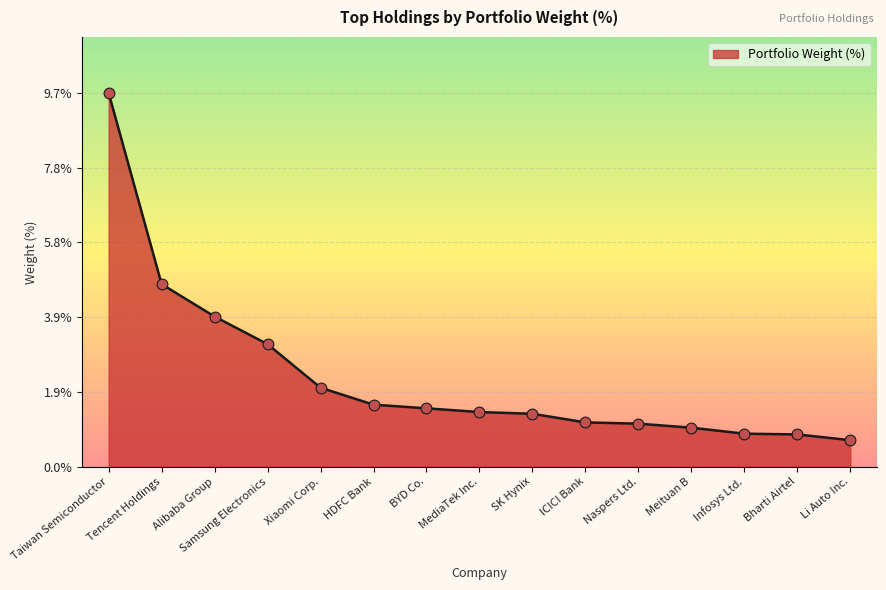

What is the ratio of the value at Li Auto Inc. to the value at SK Hynix?

0.5